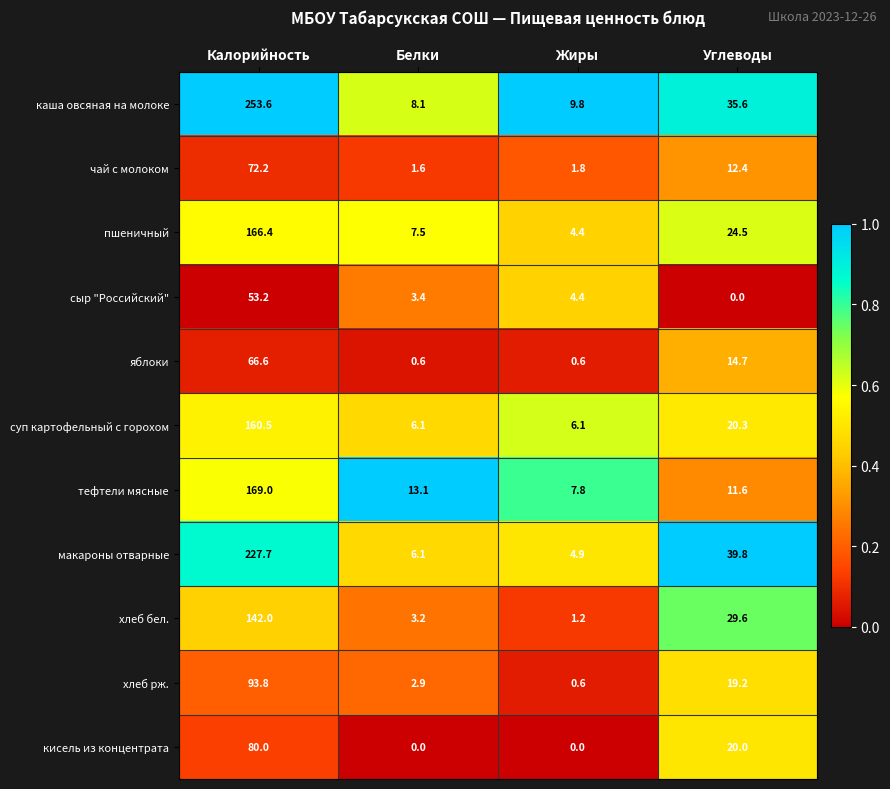

Rank the series at Углеводы from lowest to highest value.

сыр "Российский", тефтели мясные, чай с молоком, яблоки, хлеб рж., кисель из концентрата, суп картофельный с горохом, пшеничный, хлеб бел., каша овсяная на молоке, макароны отварные